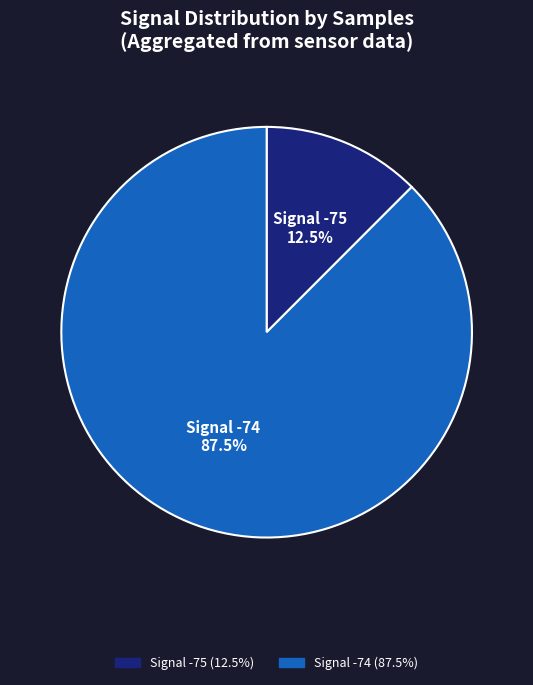

Is there a majority slice in this chart?

Yes